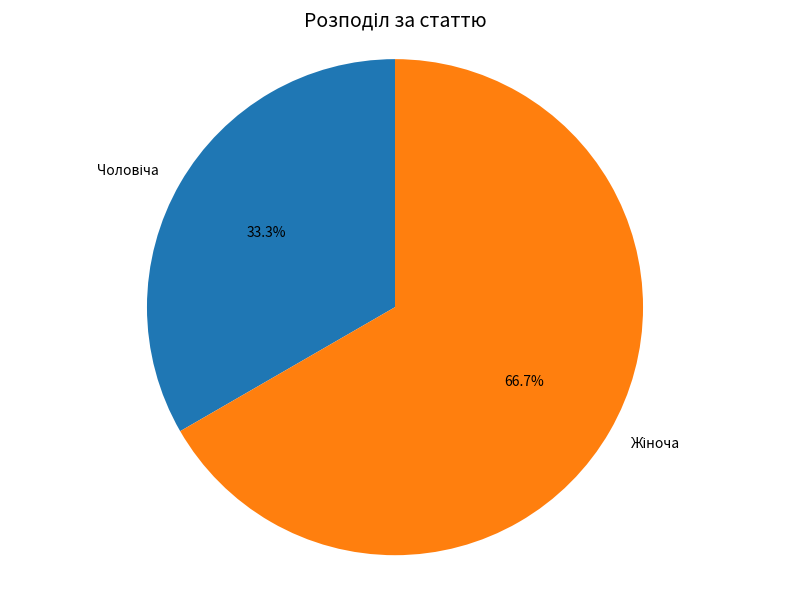

Is there any slice that represents more than half of the pie?

Yes